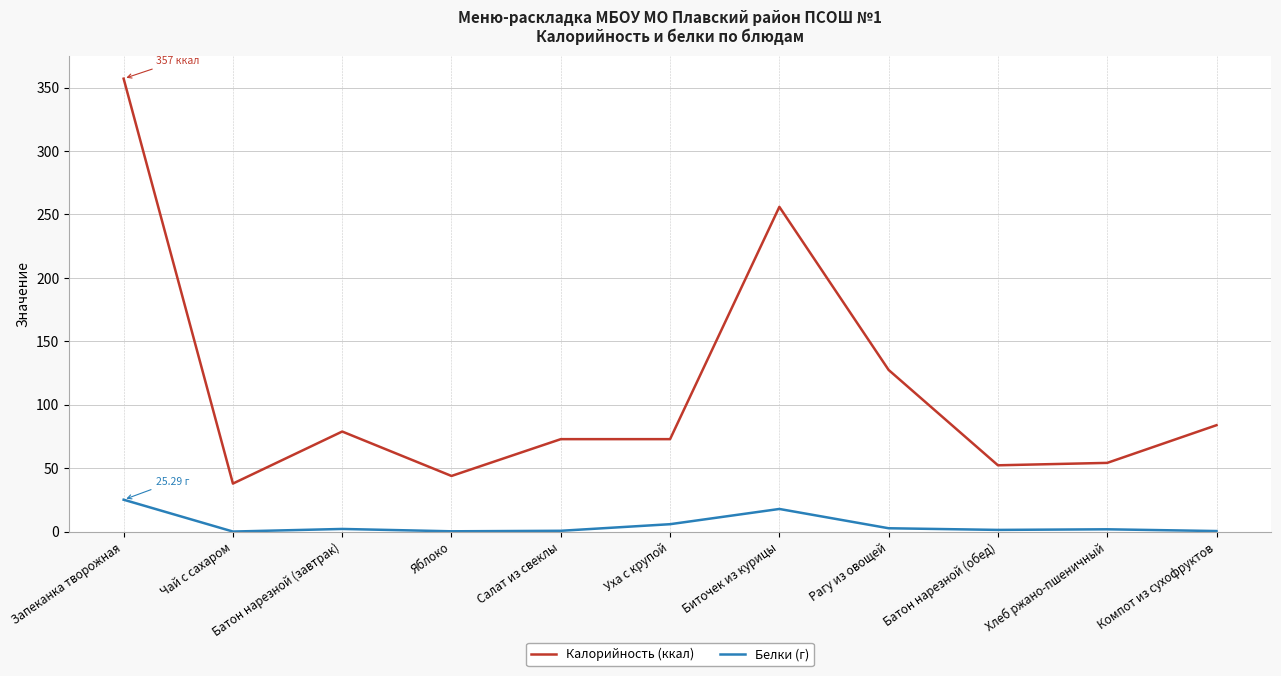

At how many categories does at least one series exceed 310?

1